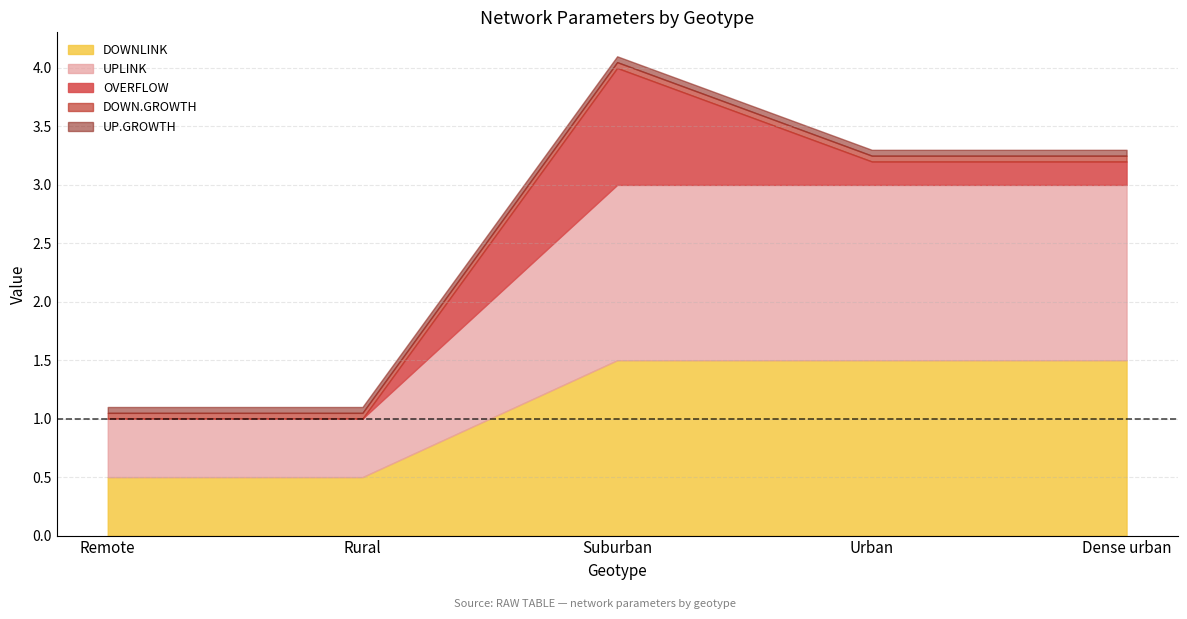

True or false: DOWN.GROWTH and OVERFLOW cross at least once.

True